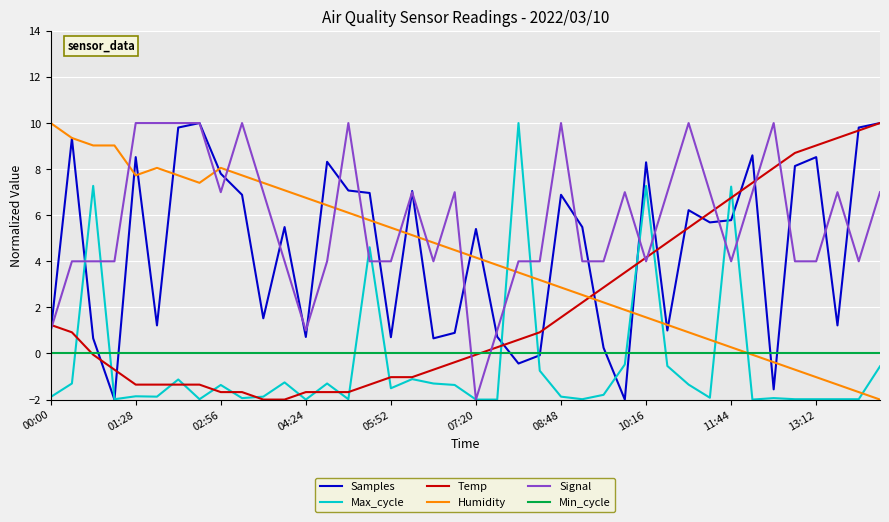

How many intersections are there between Humidity and Max_cycle?

7